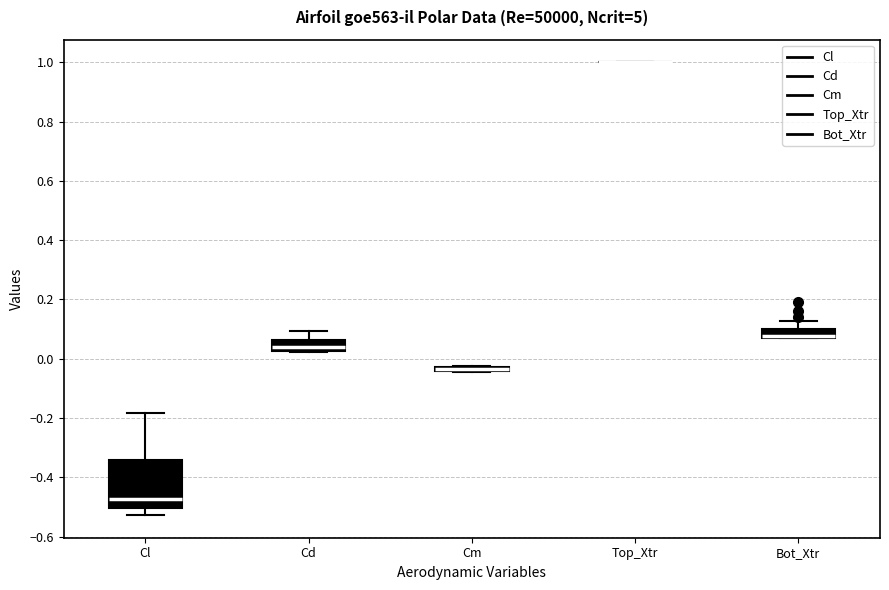

Which box is the tallest, from its lower edge to its upper edge?

Cl